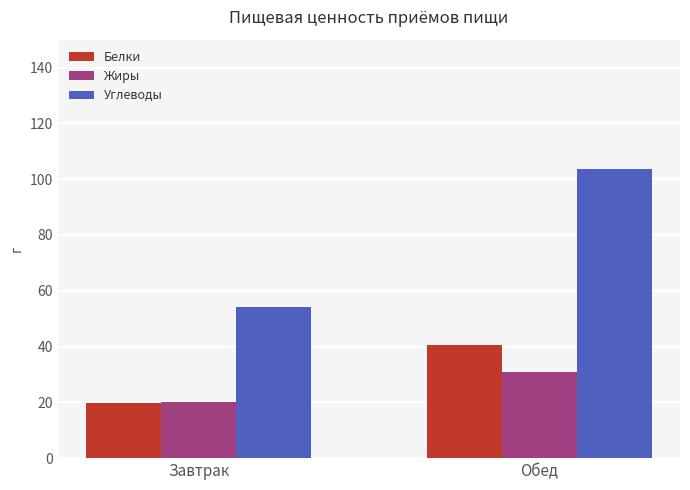

What is the minimum value shown in the chart?

19.9